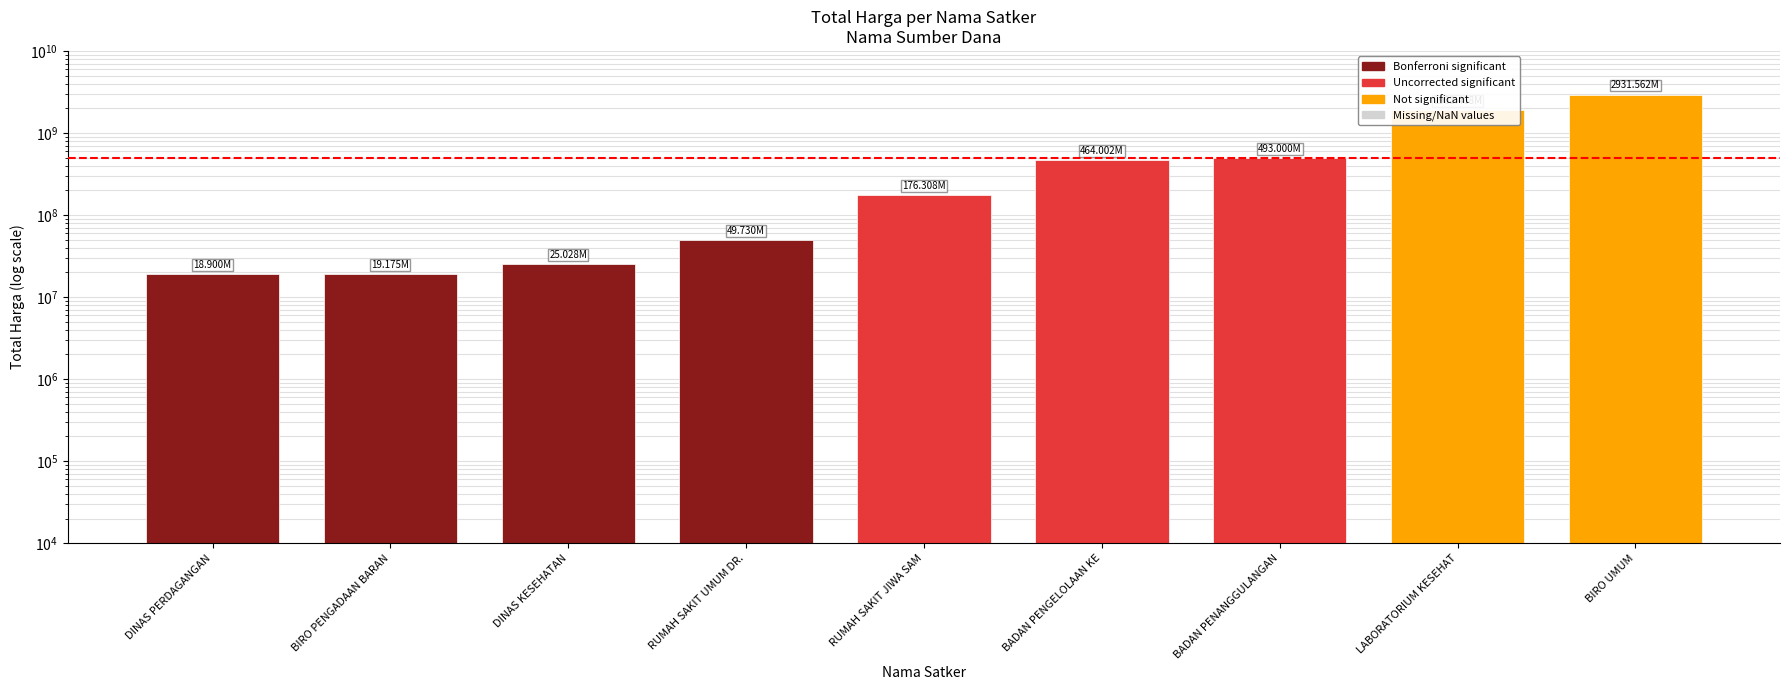

Where does the data first go above 176307885?

BADAN PENGELOLAAN KE